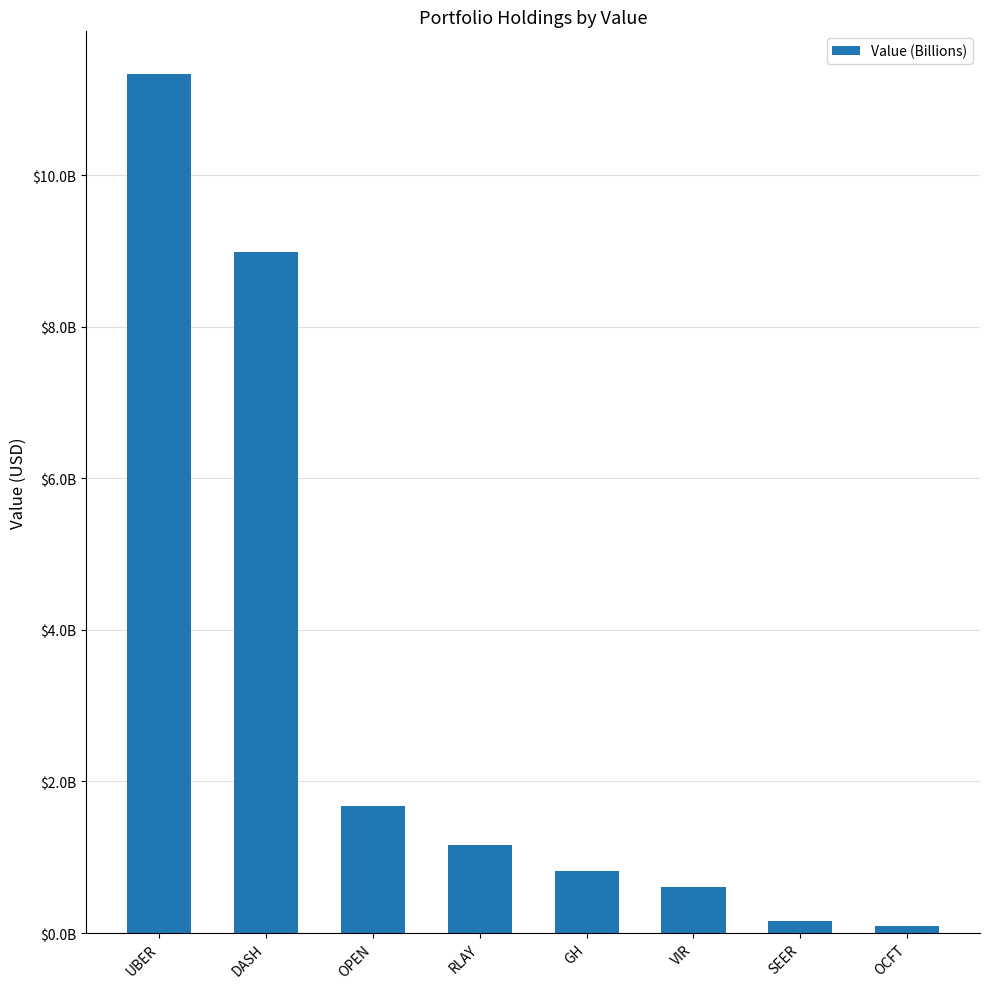

What is the label of the 7th bar from the left?

SEER